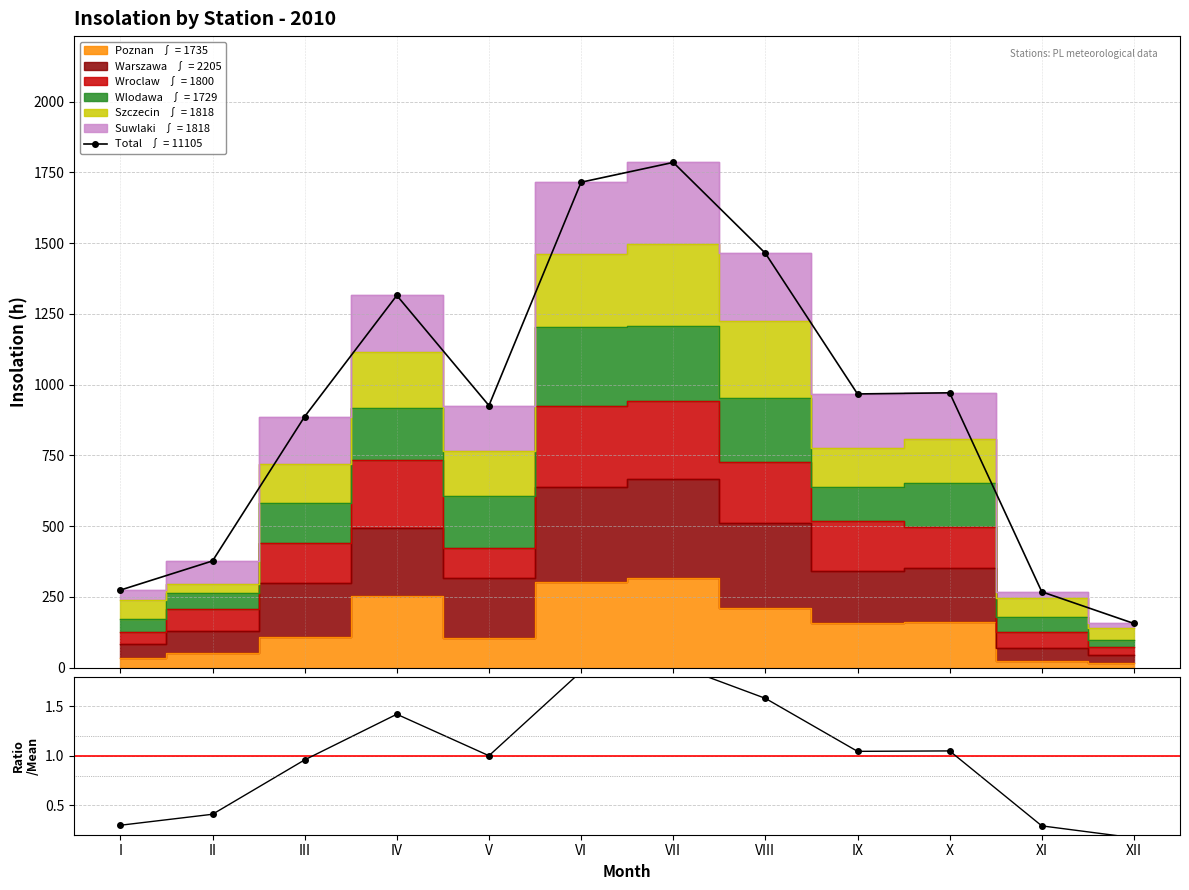

What is the total value across all series at II?

377.4